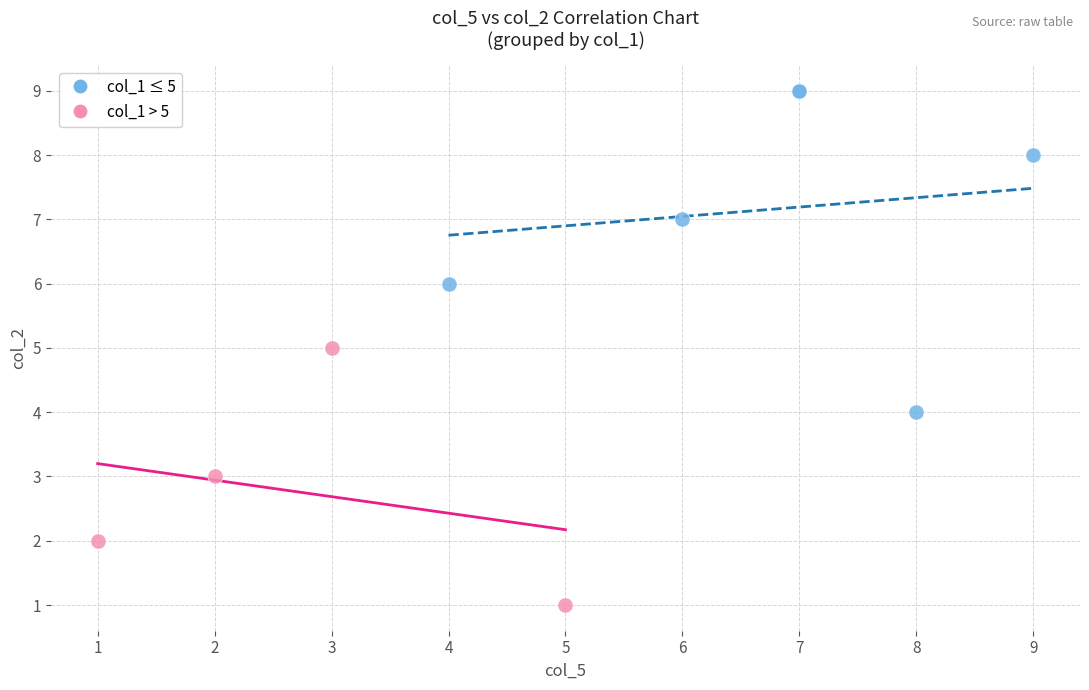

Which series contains the lowest Y value?

col_1 > 5